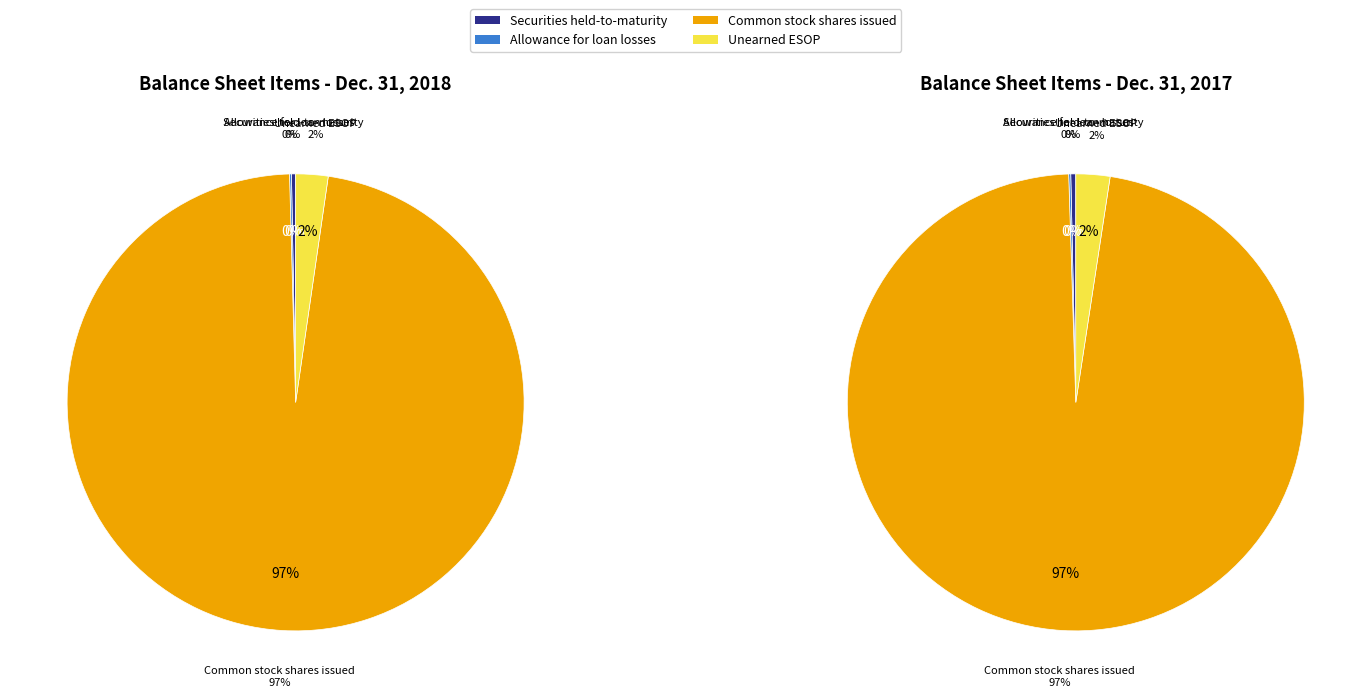

To the nearest percent, what is the average slice percentage?

25%